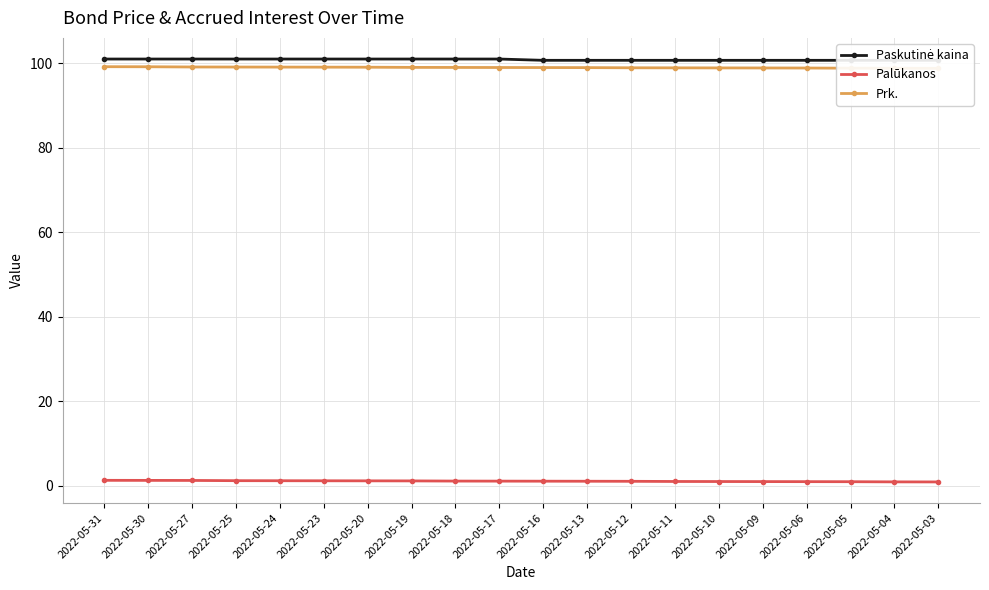

Reading left to right, extract all data points from this chart.

Paskutinė kaina: 2022-05-31=101.0	2022-05-30=101.0	2022-05-27=101.0	2022-05-25=101.0	2022-05-24=101.0	2022-05-23=101.0	2022-05-20=101.0	2022-05-19=101.0	2022-05-18=101.0	2022-05-17=101.0	2022-05-16=100.7	2022-05-13=100.7	2022-05-12=100.7	2022-05-11=100.7	2022-05-10=100.7	2022-05-09=100.7	2022-05-06=100.7	2022-05-05=100.7	2022-05-04=100.7	2022-05-03=100.7
Palūkanos: 2022-05-31=1.2	2022-05-30=1.2	2022-05-27=1.2	2022-05-25=1.2	2022-05-24=1.1	2022-05-23=1.1	2022-05-20=1.1	2022-05-19=1.1	2022-05-18=1.1	2022-05-17=1.0	2022-05-16=1.0	2022-05-13=1.0	2022-05-12=1.0	2022-05-11=1.0	2022-05-10=1.0	2022-05-09=0.9	2022-05-06=0.9	2022-05-05=0.9	2022-05-04=0.9	2022-05-03=0.9
Prk.: 2022-05-31=99.2	2022-05-30=99.2	2022-05-27=99.2	2022-05-25=99.1	2022-05-24=99.1	2022-05-23=99.1	2022-05-20=99.1	2022-05-19=99.1	2022-05-18=99.0	2022-05-17=99.0	2022-05-16=99.0	2022-05-13=99.0	2022-05-12=99.0	2022-05-11=99.0	2022-05-10=98.9	2022-05-09=98.9	2022-05-06=98.9	2022-05-05=98.9	2022-05-04=98.9	2022-05-03=98.8